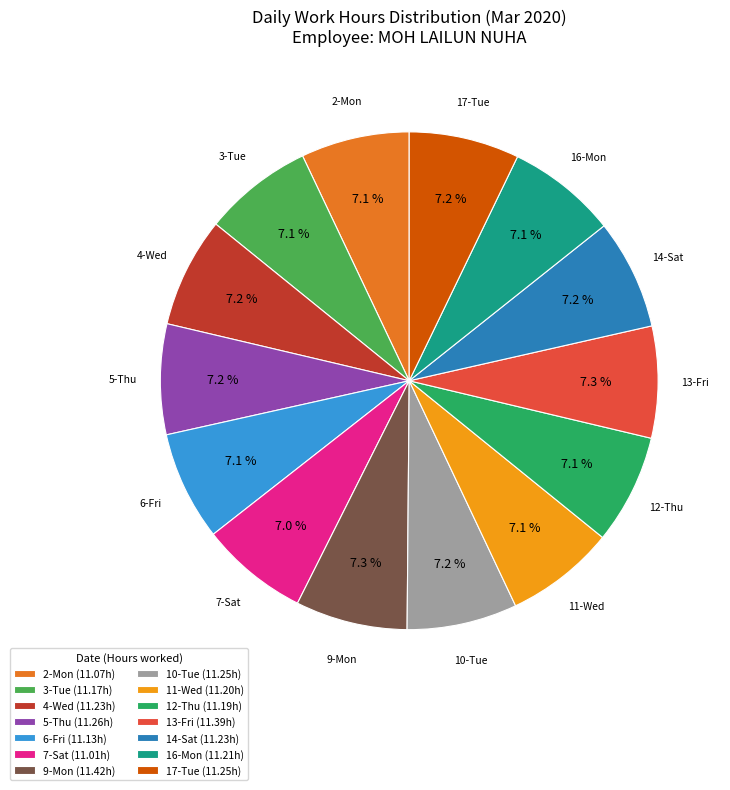

To the nearest percent, what is the average slice percentage?

7%